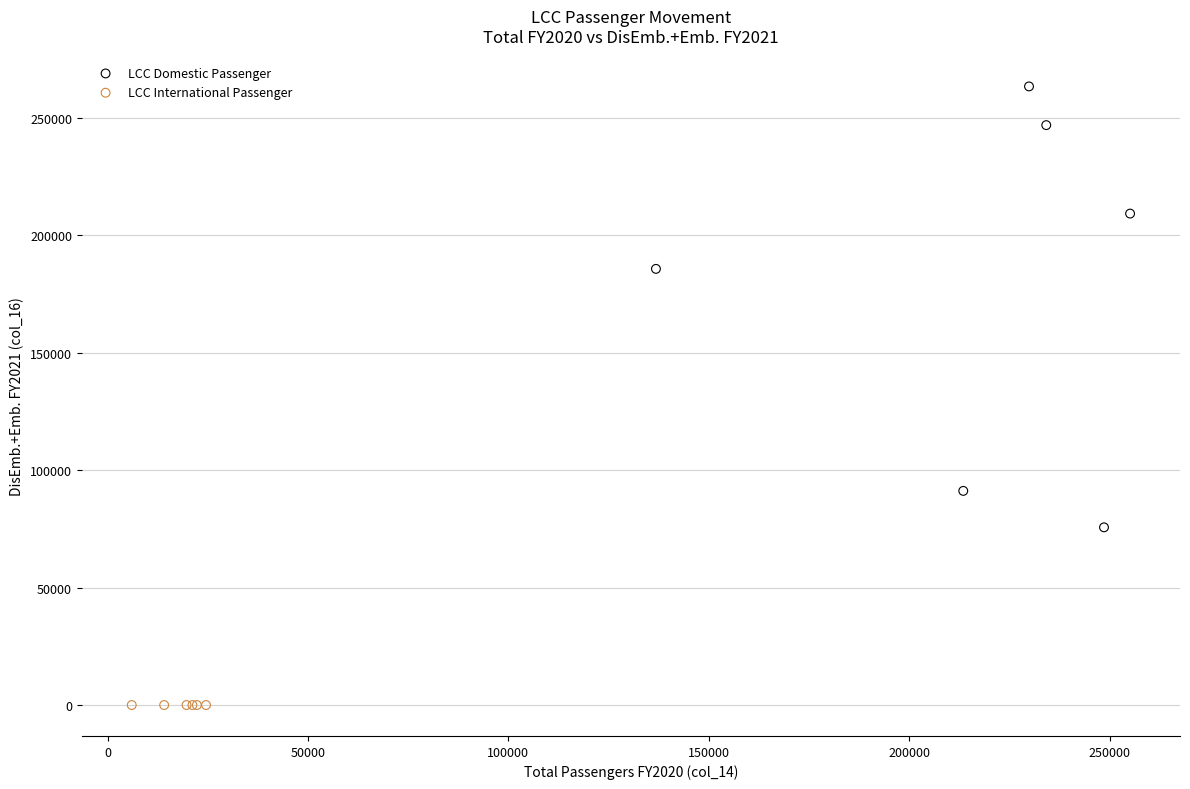

Which series reaches the maximum Y coordinate?

LCC Domestic Passenger